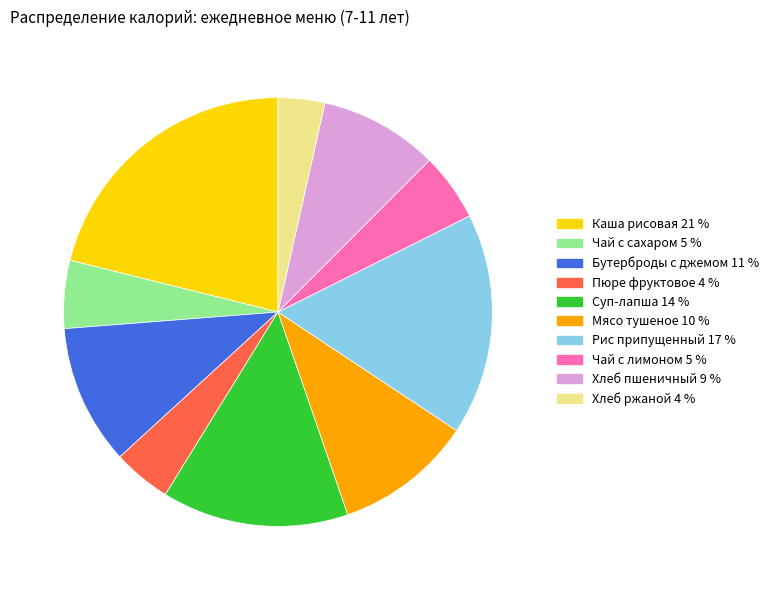

Is there a majority slice in this chart?

No